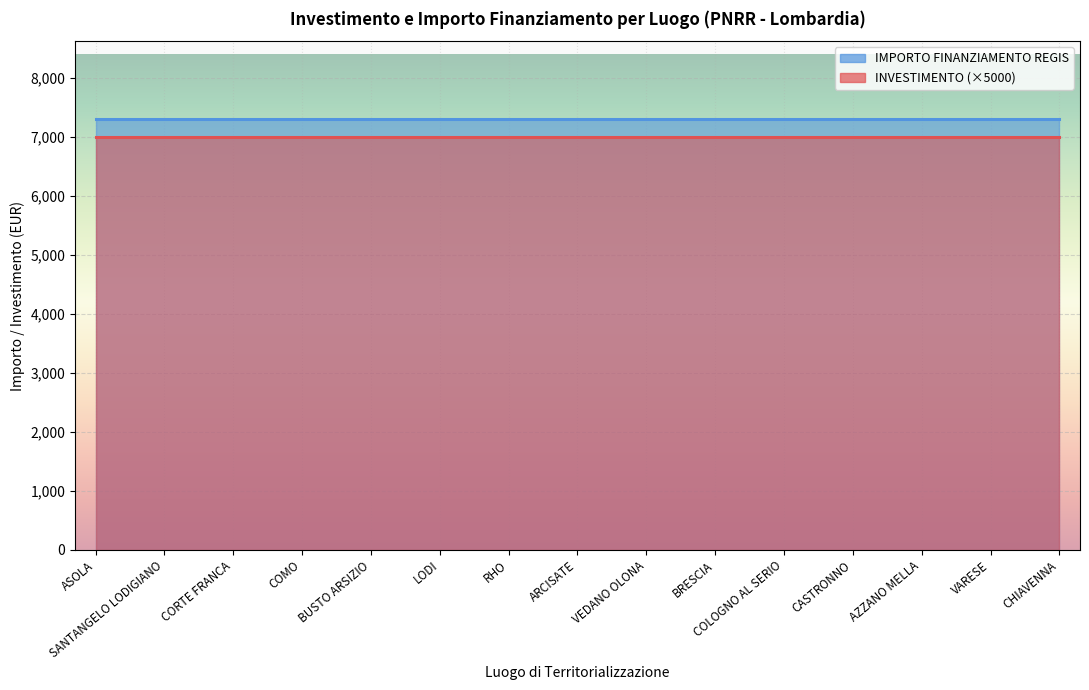

How many lines are shown in the chart?

2